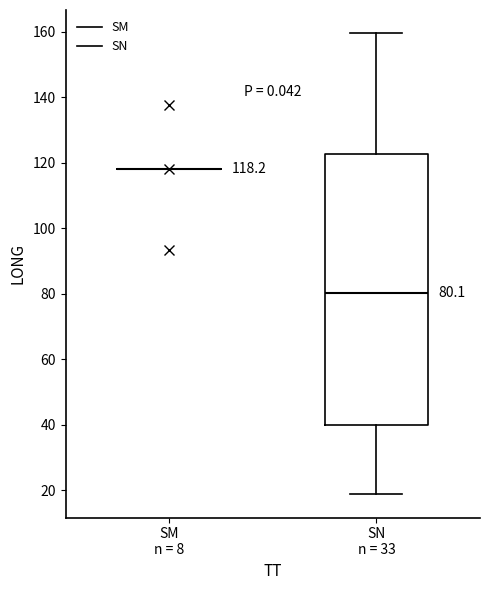

Comparing the boxes themselves (not the whiskers), which one is the tallest?

SN n = 33